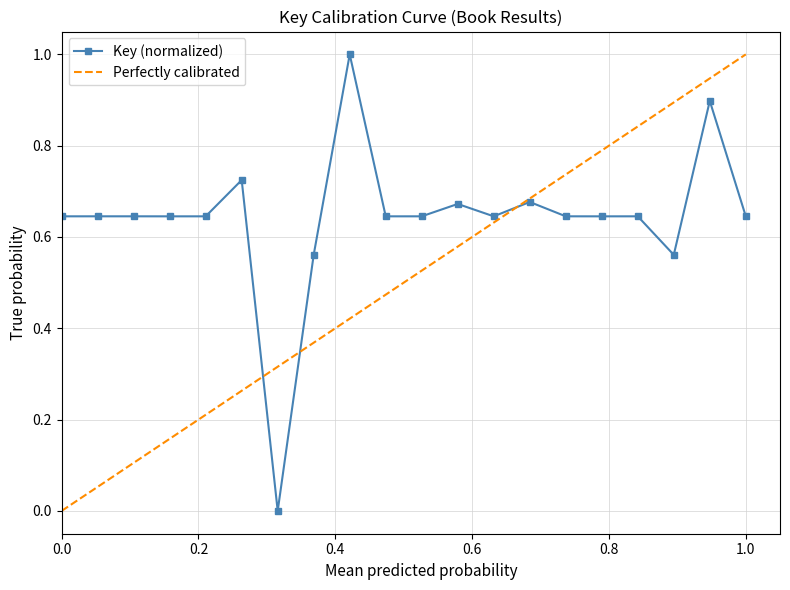

Count the number of data series in this chart.

1